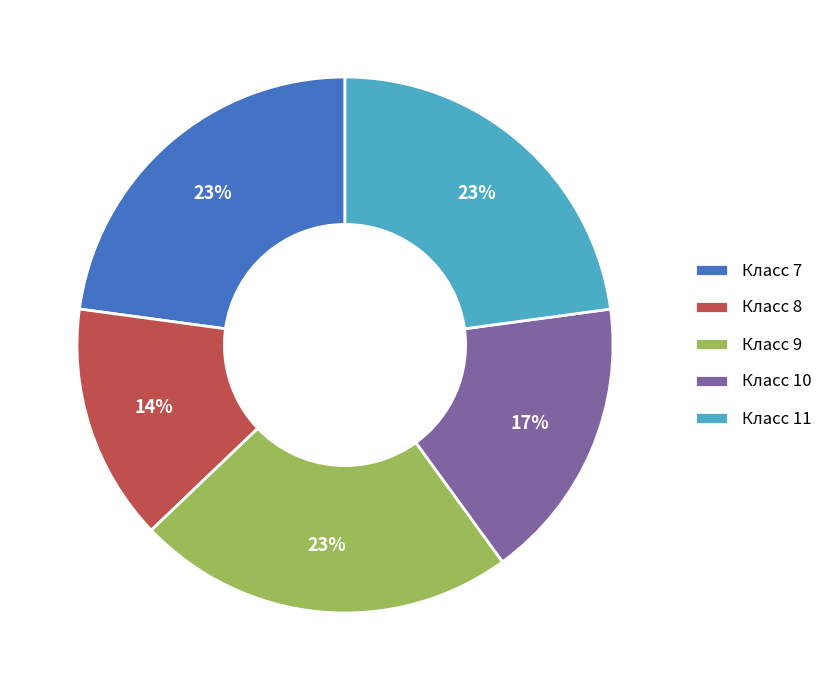

Combined, do Класс 7 and Класс 11 account for over 50%?

No